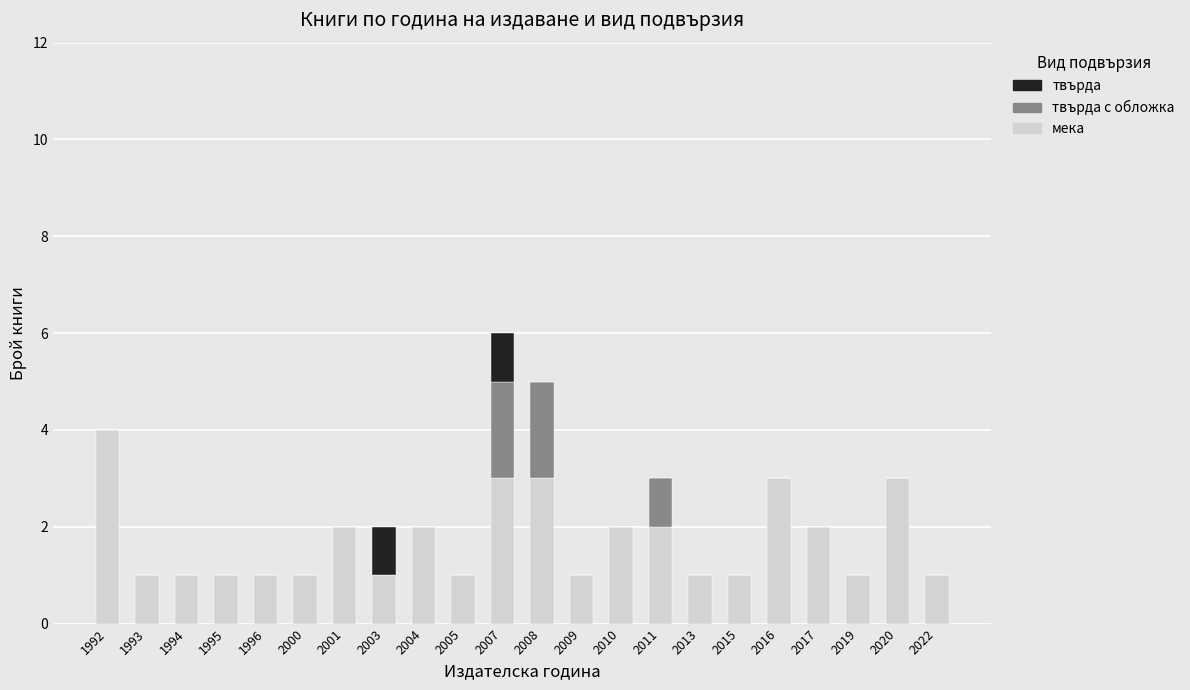

What value does the мека series have at 2001?

2